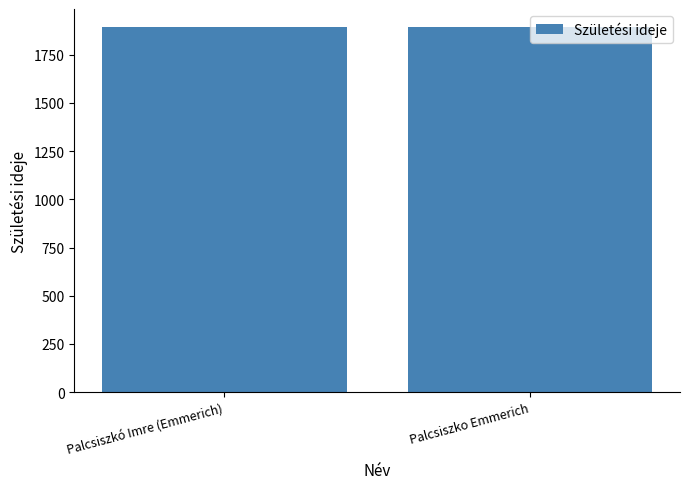

Approximately how many times larger is the value at Palcsiszko Emmerich compared to Palcsiszkó Imre (Emmerich)?

1.0